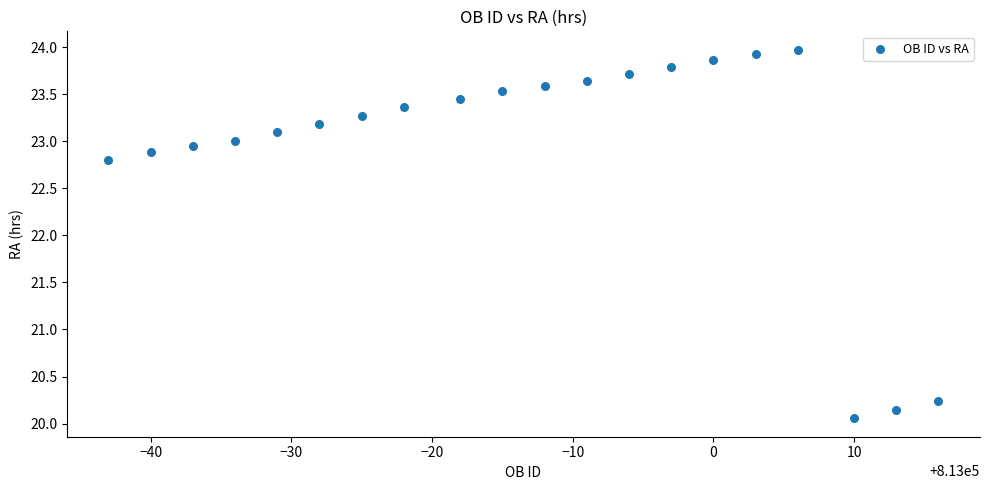

What Y value in the scatter plot is closest to 22?

22.8